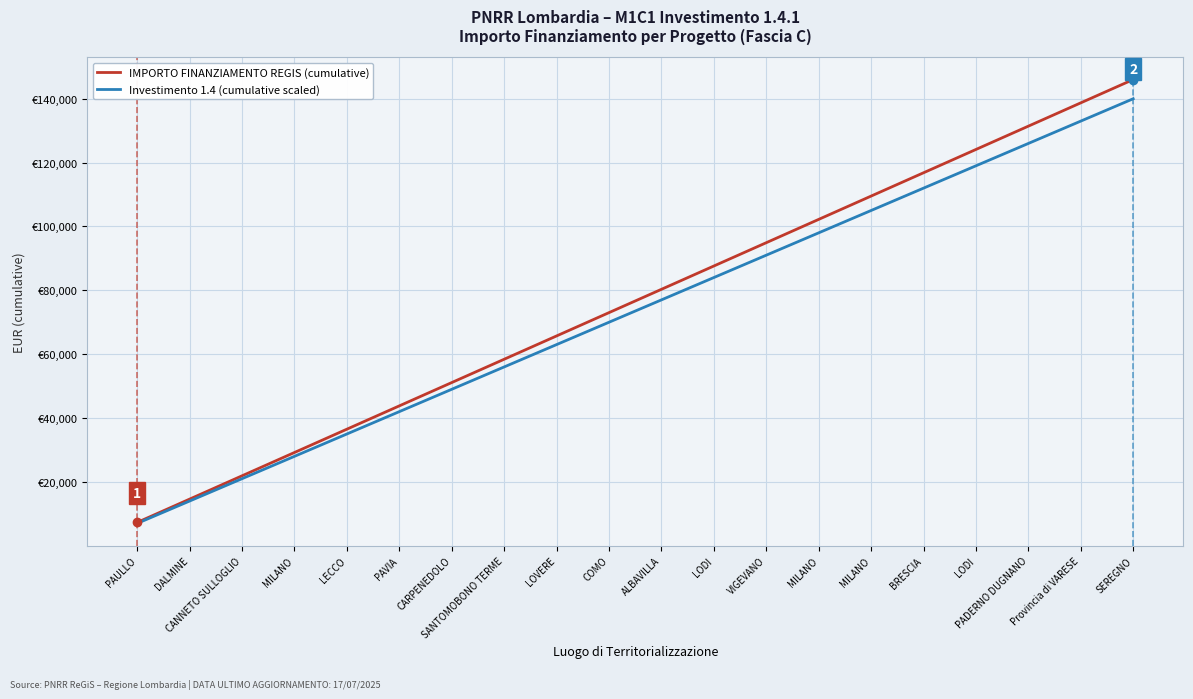

Does the chart have visible grid lines?

Yes